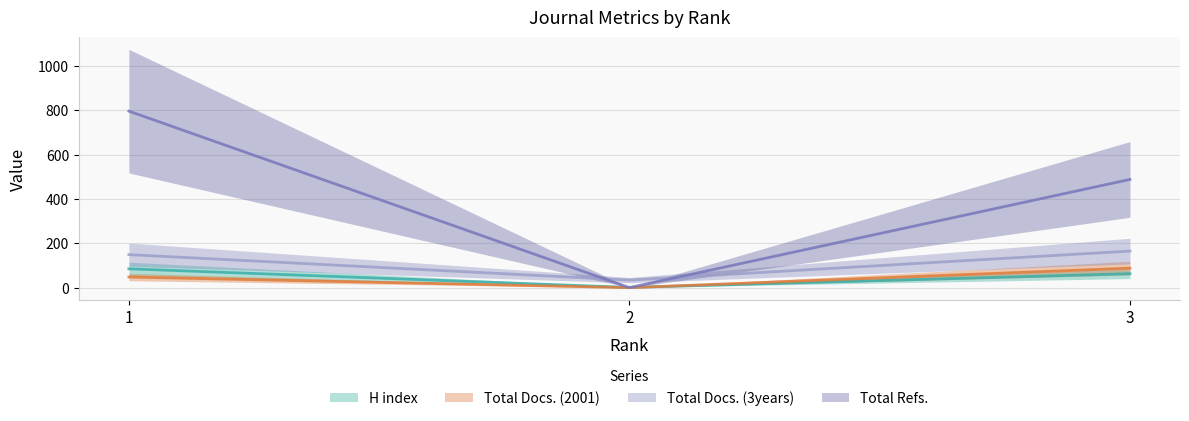

Which series has the widest spread of values?

Total Refs.